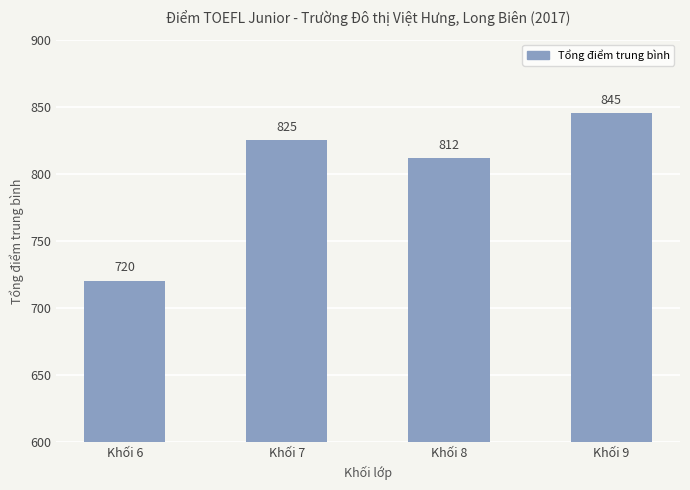

The chart shows a value of 443.0 at Khối 9. True or false?

False